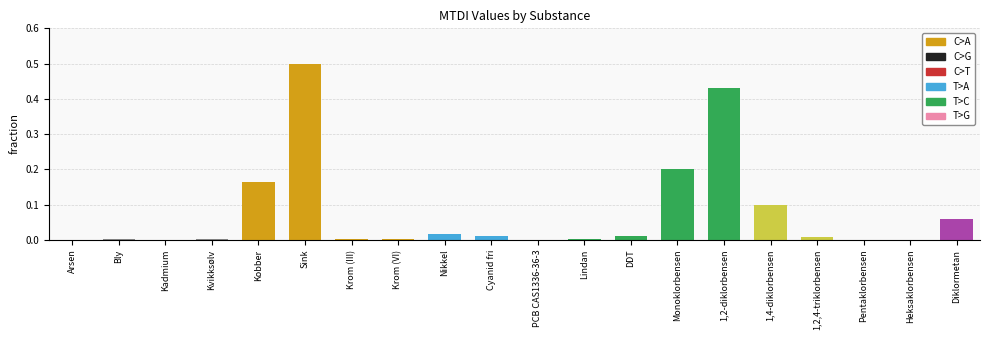

Which has a higher value, 1,4-diklorbensen or Bly?

1,4-diklorbensen